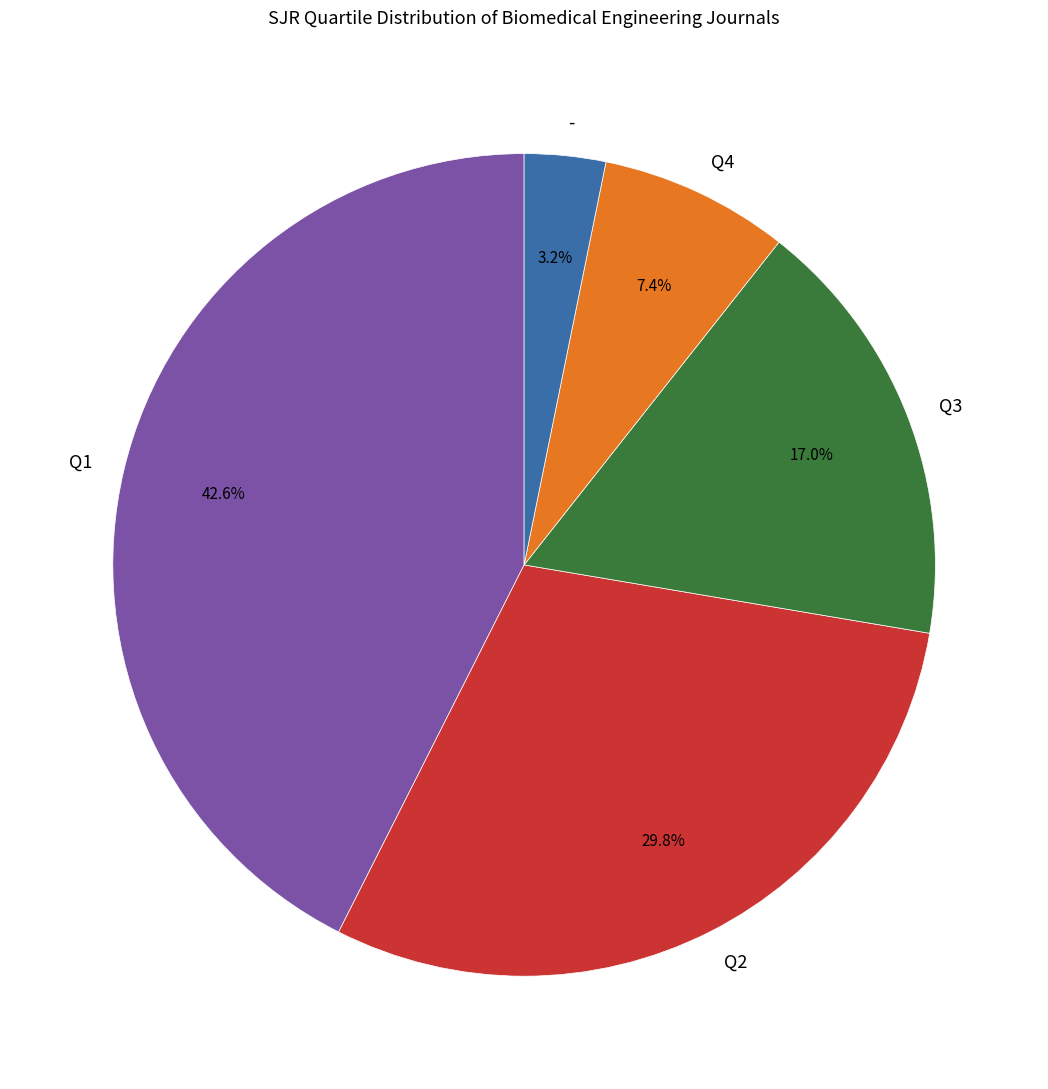

Rank the categories by value from lowest to highest.

-, Q4, Q3, Q2, Q1